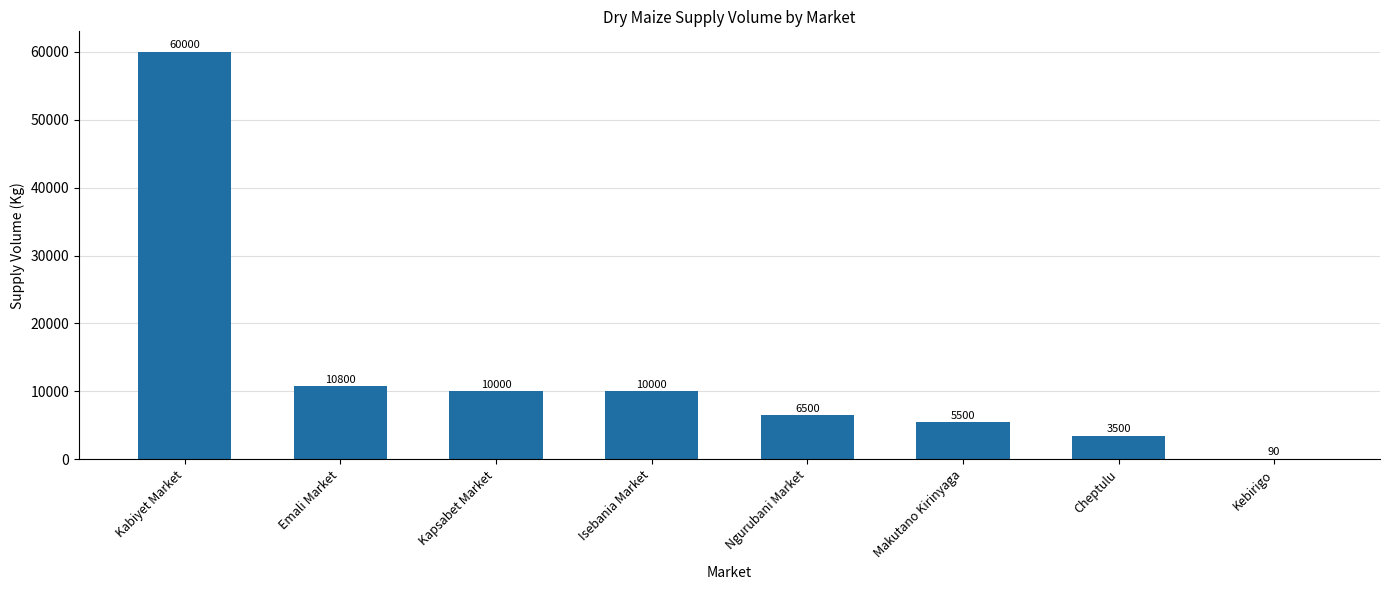

Reading left to right, list all the values displayed in this chart.

60000	10800	10000	10000	6500	5500	3500	90